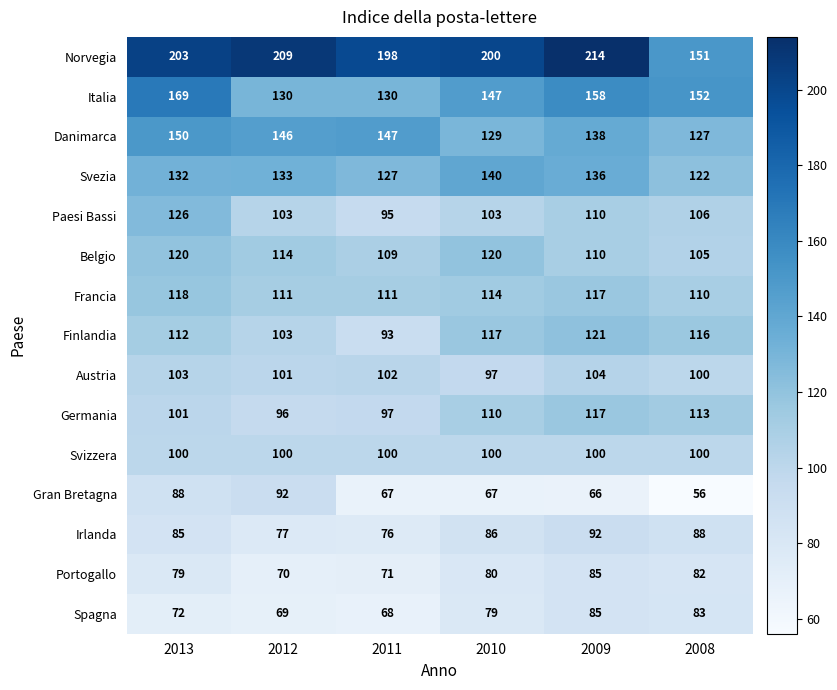

Read the Francia value at 2012.

111